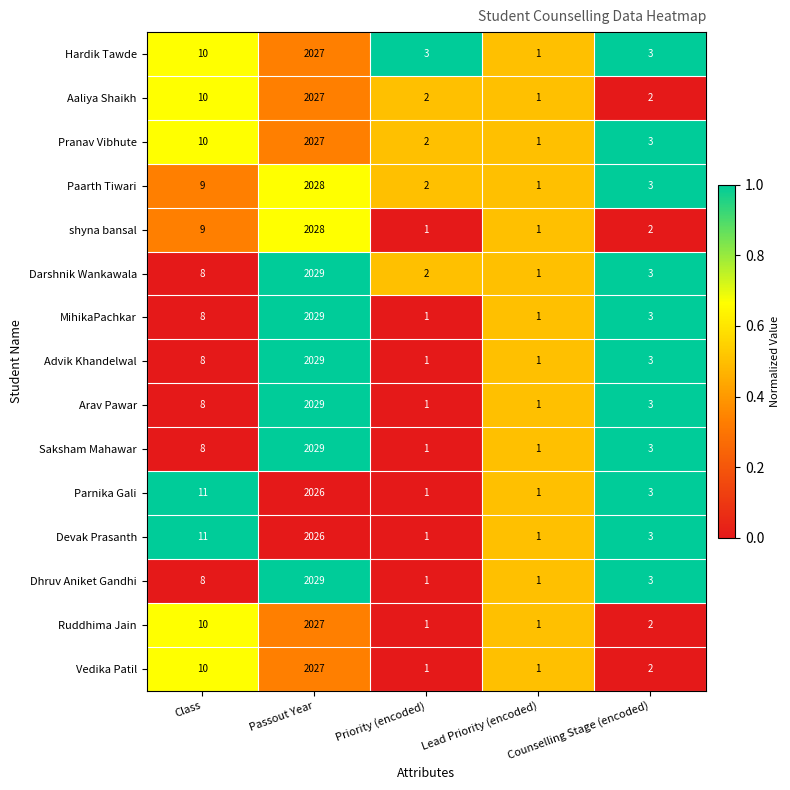

Is it true that Pranav Vibhute equals 2027 at Passout Year?

True